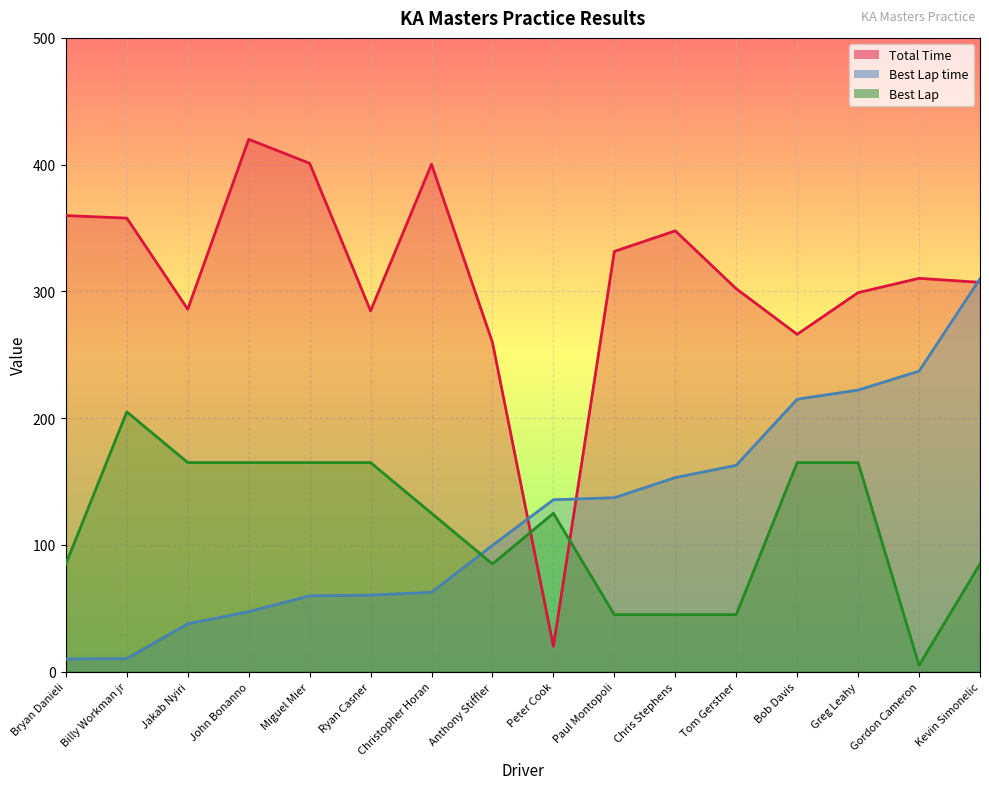

True or false: Best Lap has a value of 165.0 at Jakab Nyiri.

True